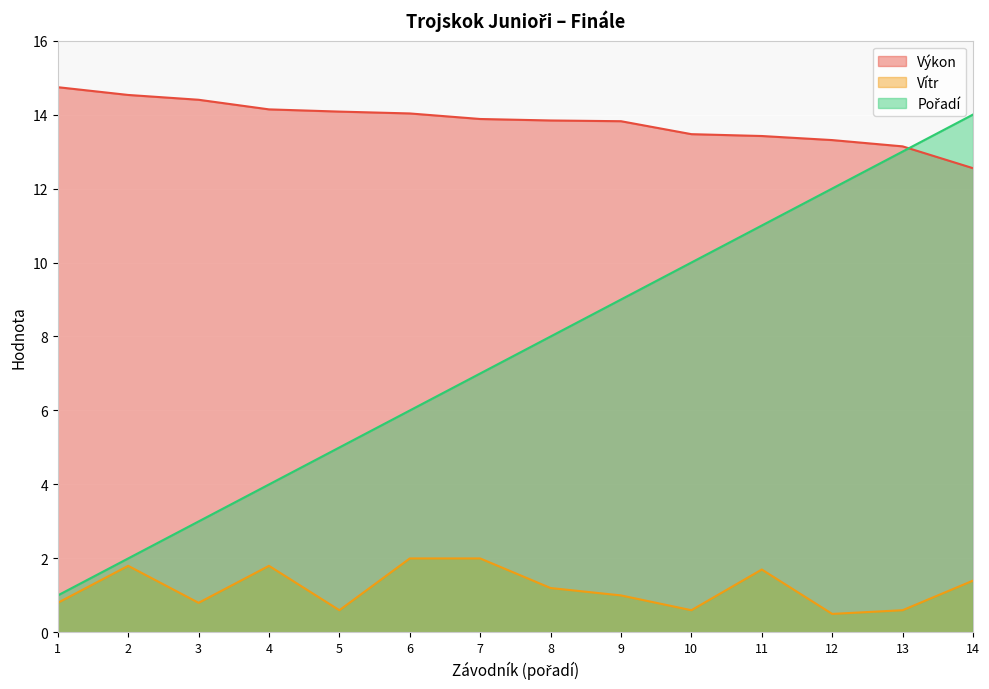

True or false: Vítr and Výkon intersect in this chart.

False